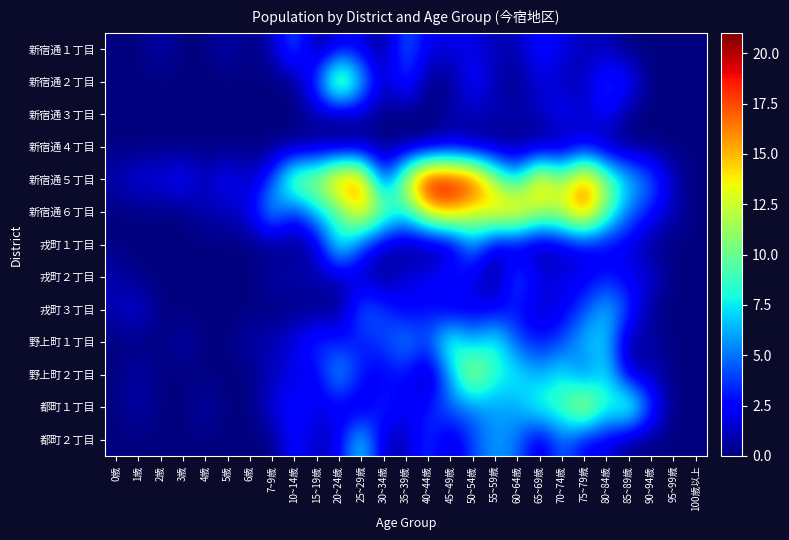

Which series has the largest total across all categories?

新宿通５丁目